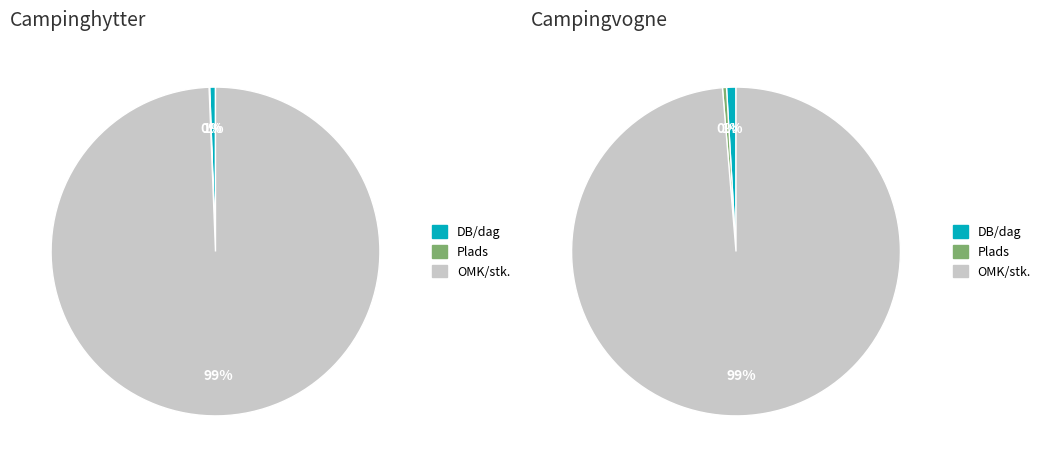

What is the change in value from DB/dag (Campinghytter) to OMK/stk. (Campinghytter)?

+139200